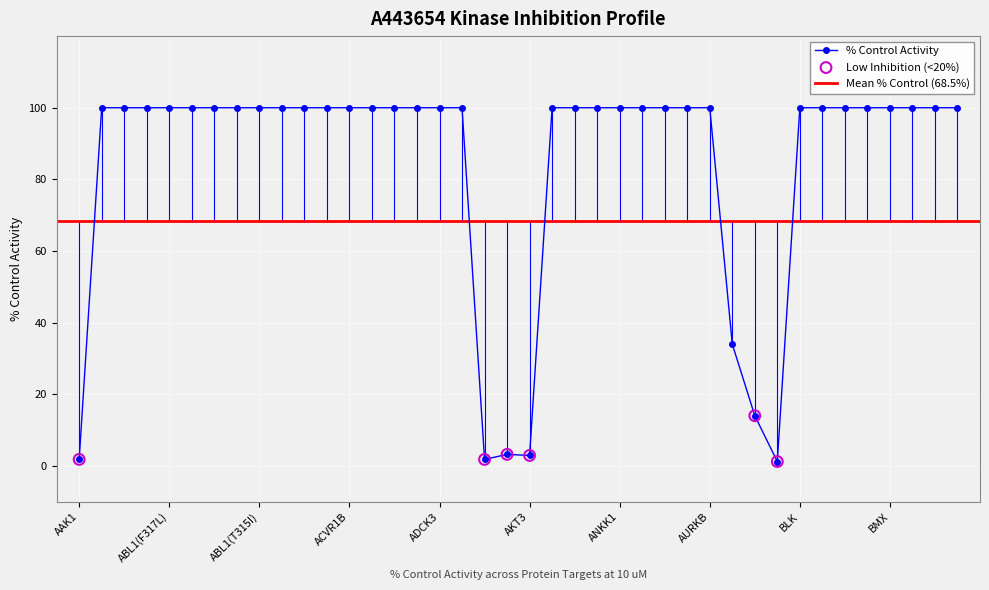

Between AURKA and ADCK4, which is larger?

AURKA